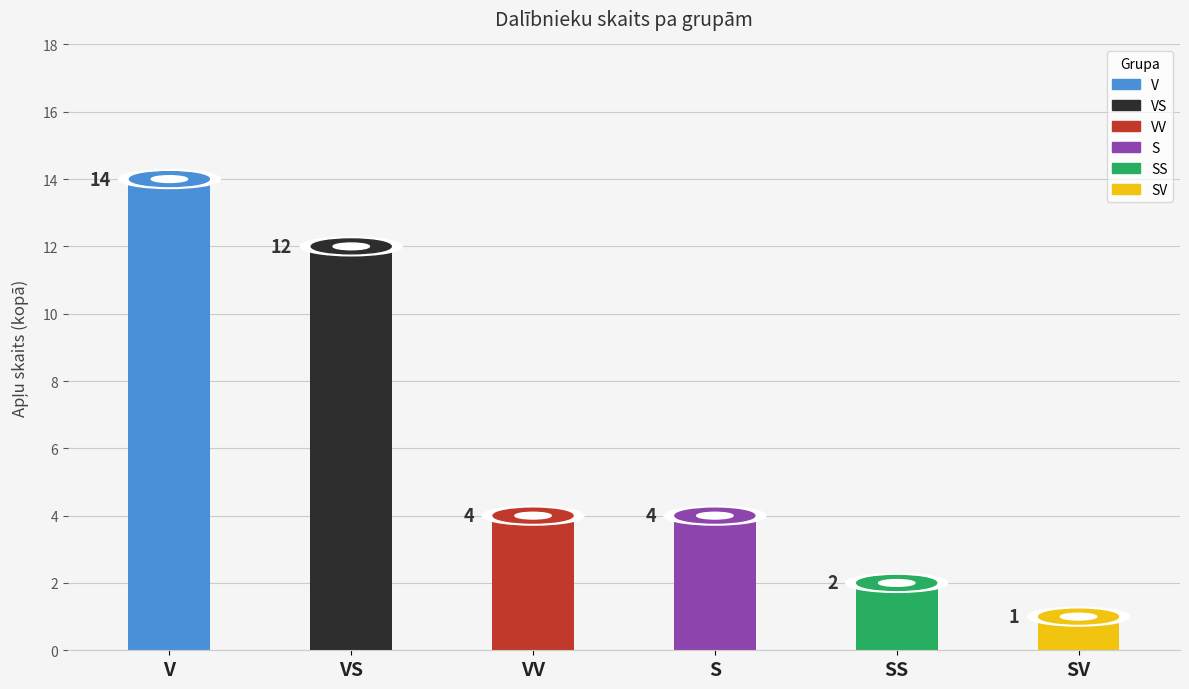

True or false: the data shows 3 at SV.

False